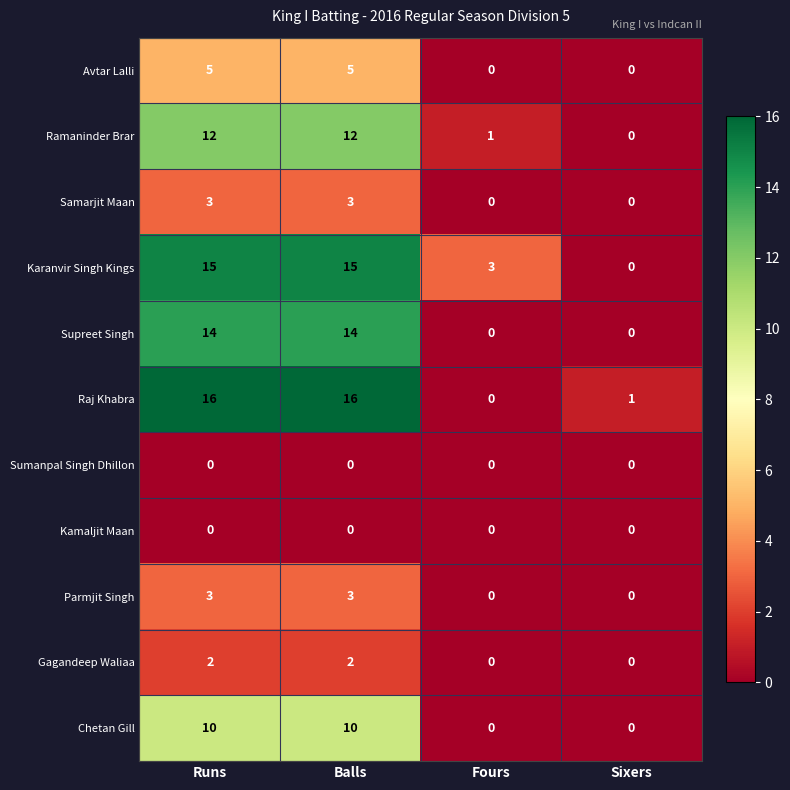

Which series changed the most between Balls and Fours?

Raj Khabra